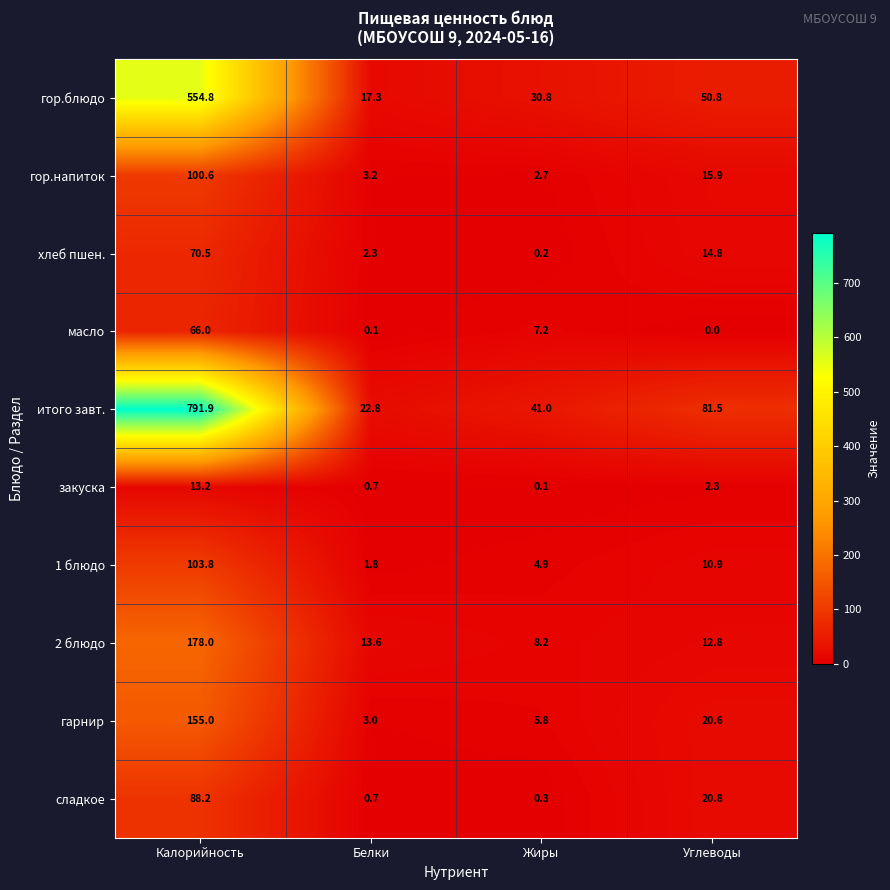

Which series has the widest spread of values?

итого завт.